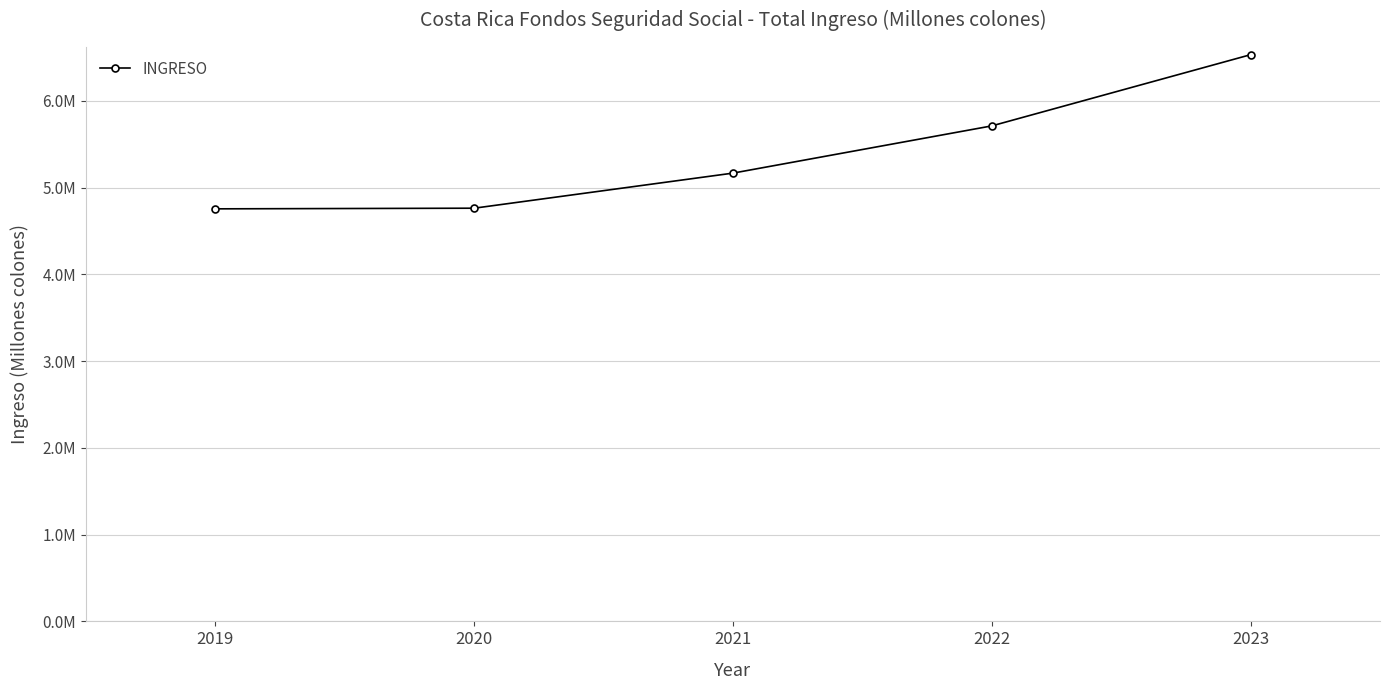

Between 2020 and 2023, which is larger?

2023